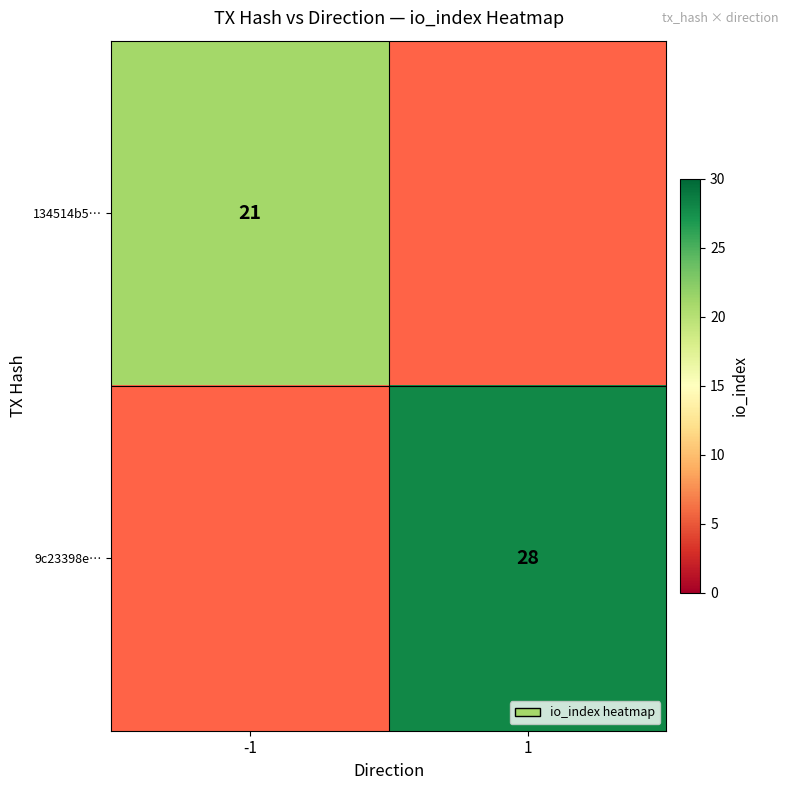

The 9c23398e… series shows 17 at 1. True or false?

False